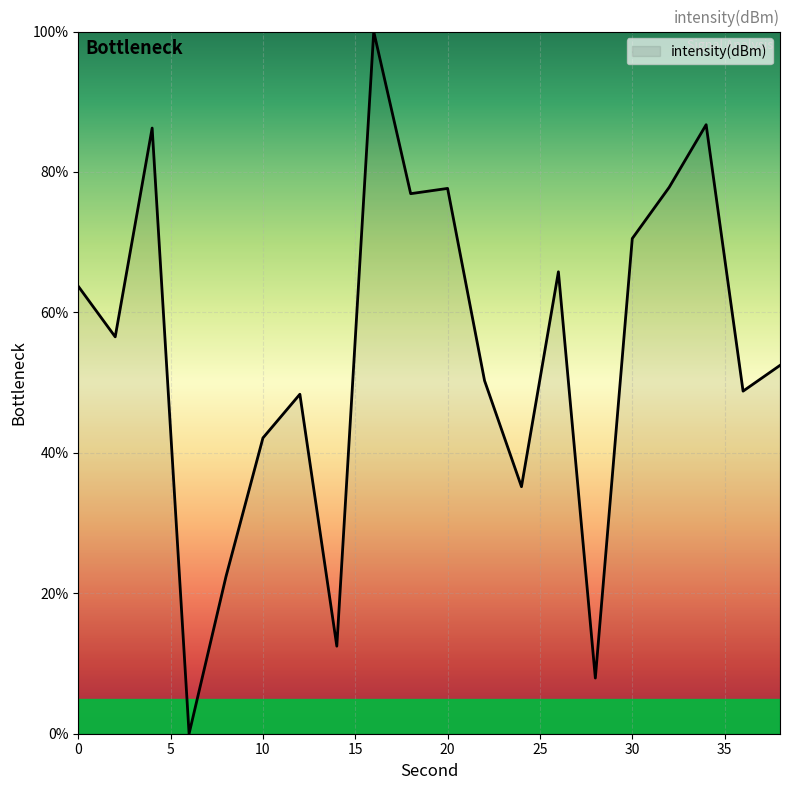

What is the greatest value displayed?

100.0